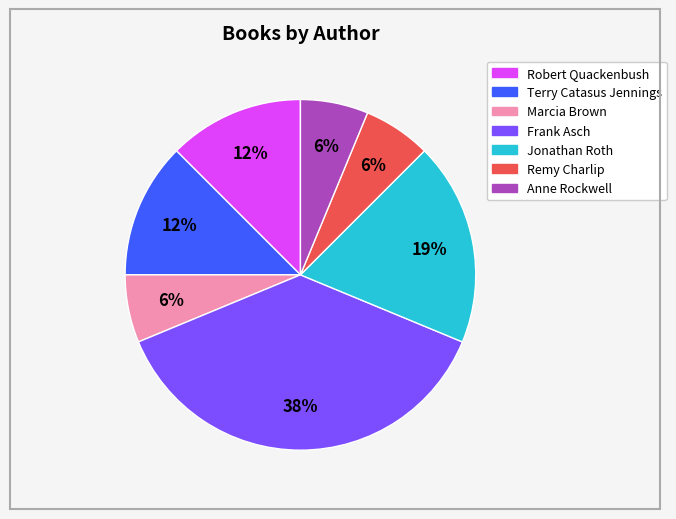

Is there any slice that represents more than half of the pie?

No